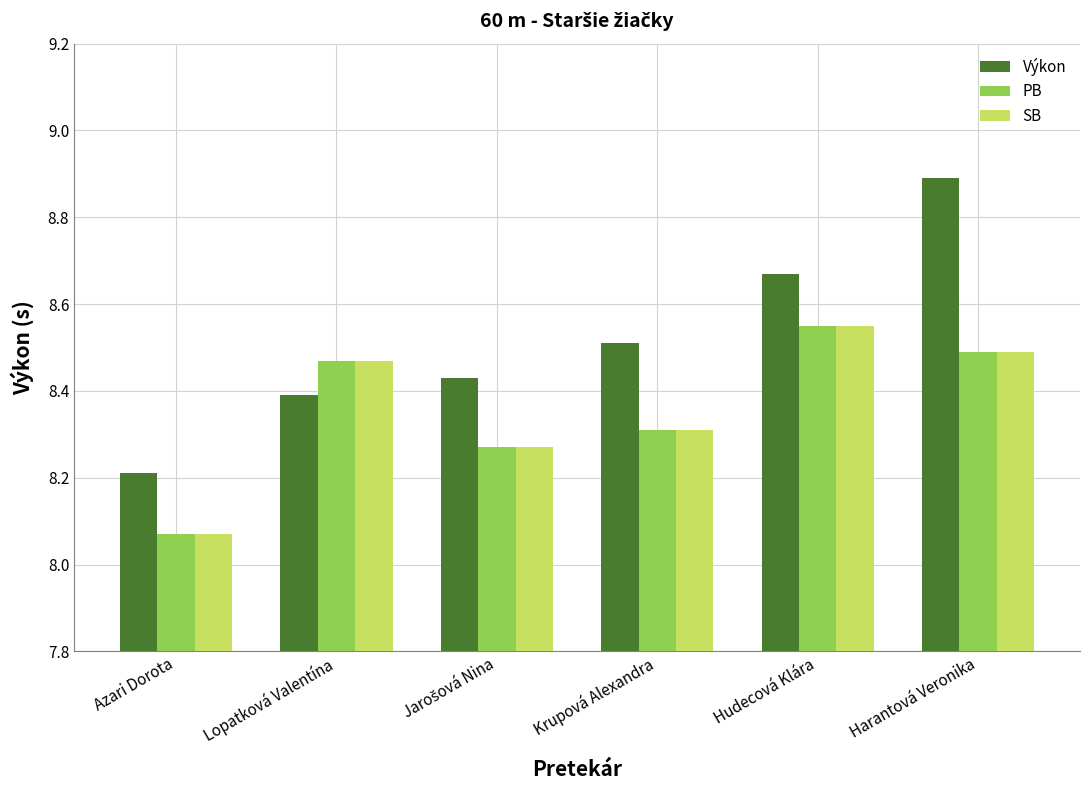

At which category is the sum across all series the highest?

Harantová Veronika